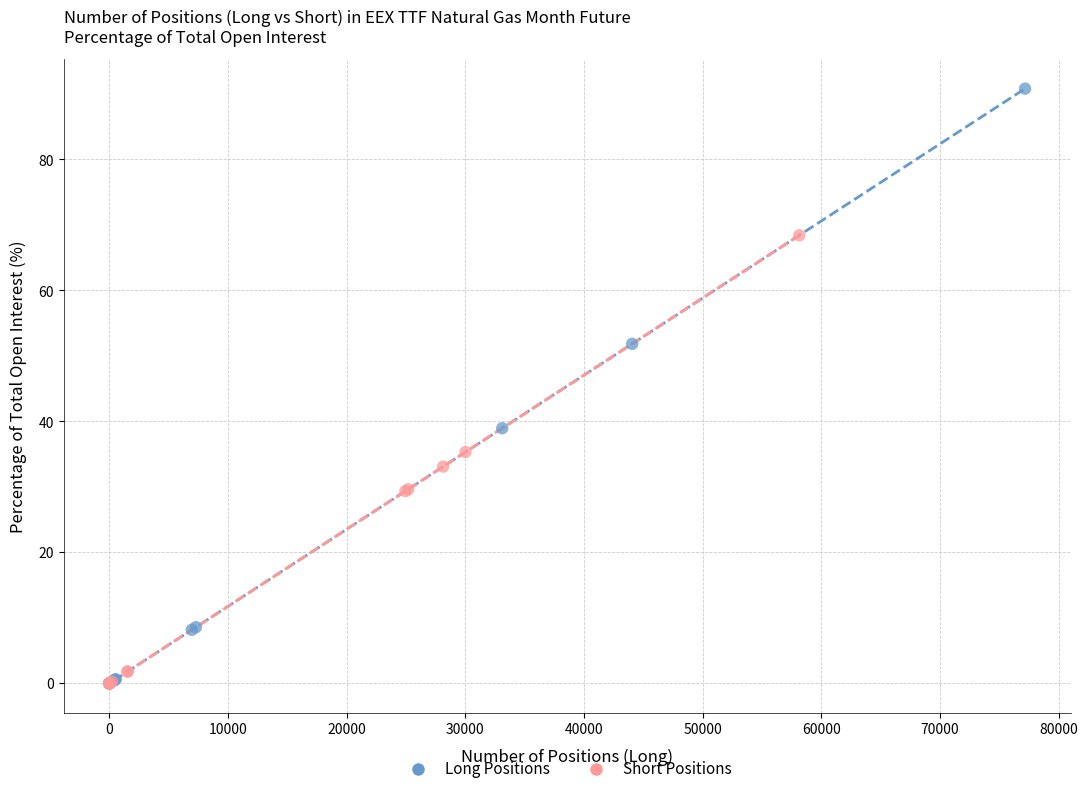

Which series contains the highest Y value?

Long Positions